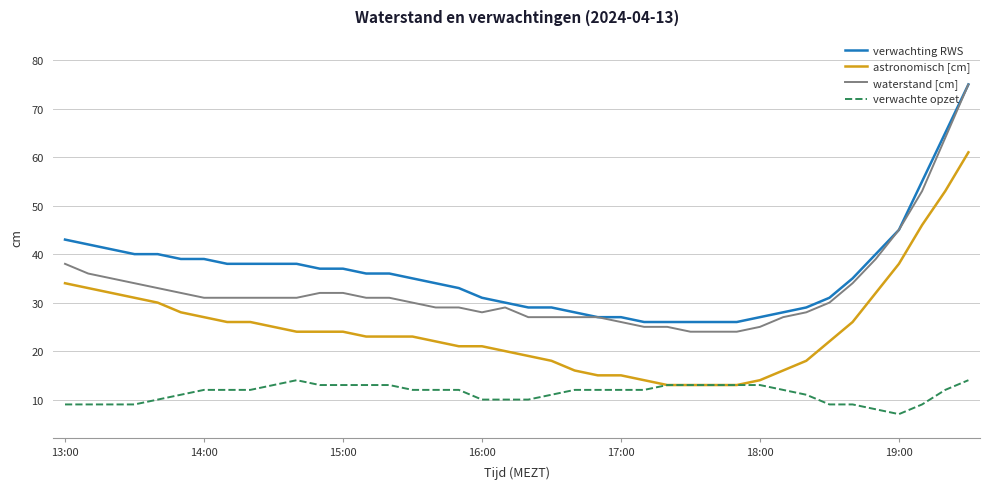

True or false: verwachte opzet and waterstand [cm] intersect in this chart.

False